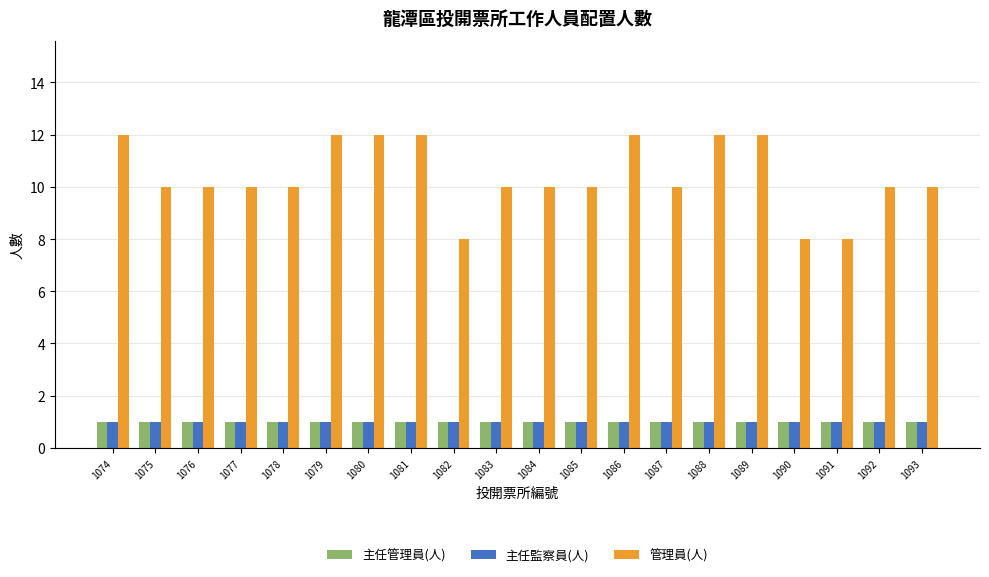

The 管理員(人) series shows 10 at 1084. True or false?

True